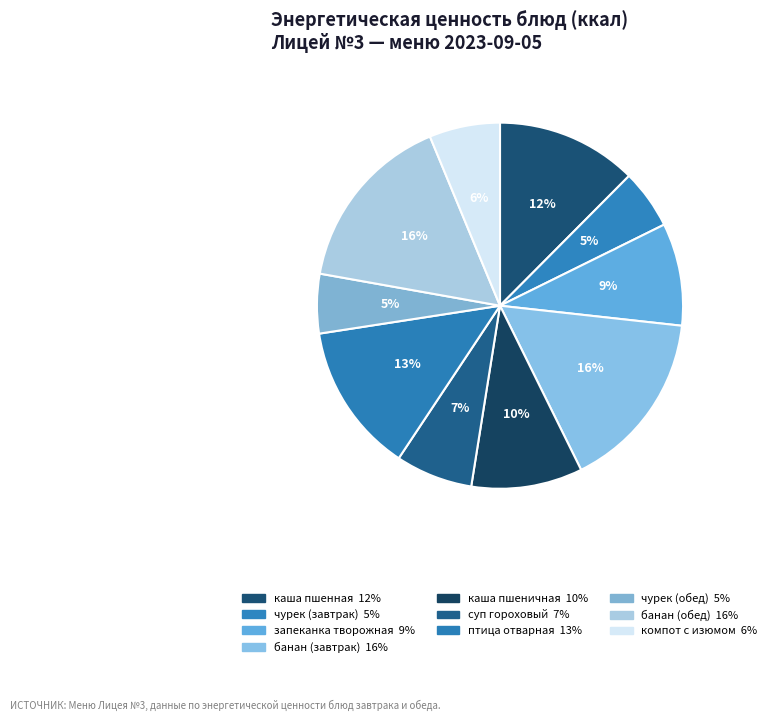

Count the number of slices in the pie.

10